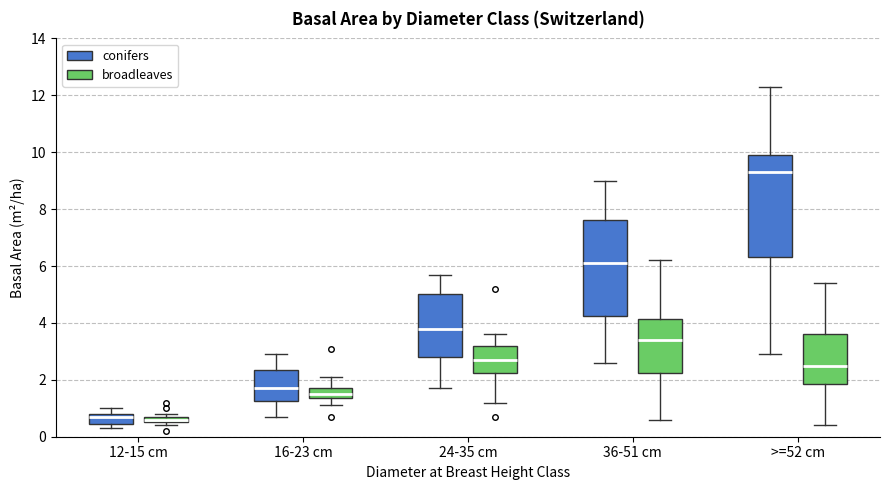

Which box's median line is the highest?

>=52 cm (conifers)